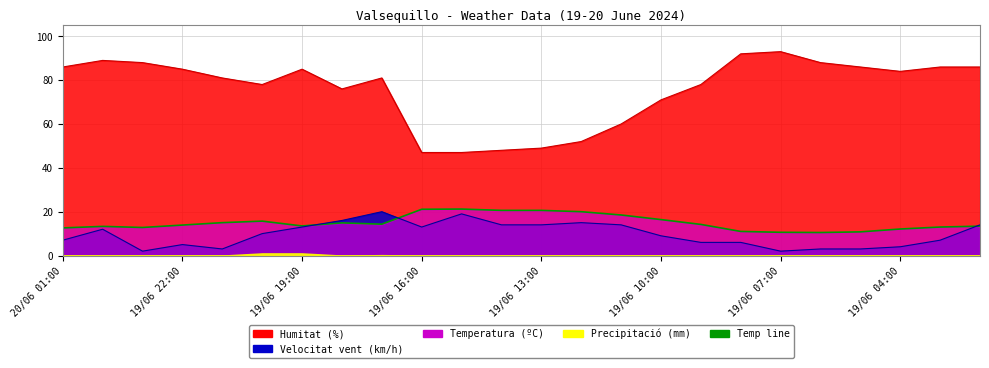

Is it true that Velocitat del vent (km/h) equals 12.4 at 19/06 03:00?

False